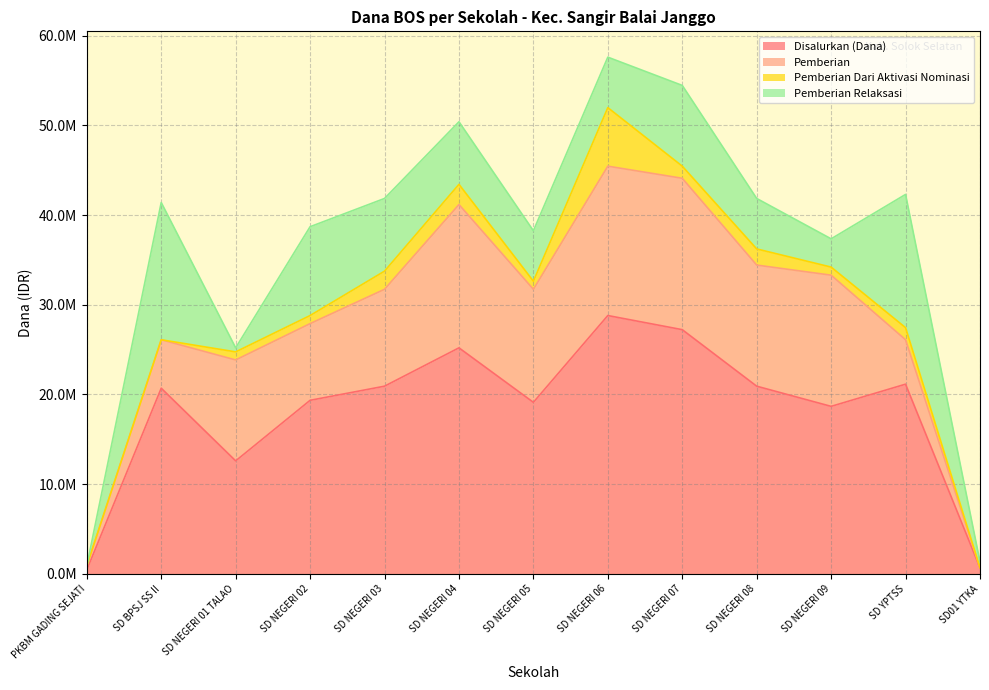

What position from the left is SD NEGERI 07?

9